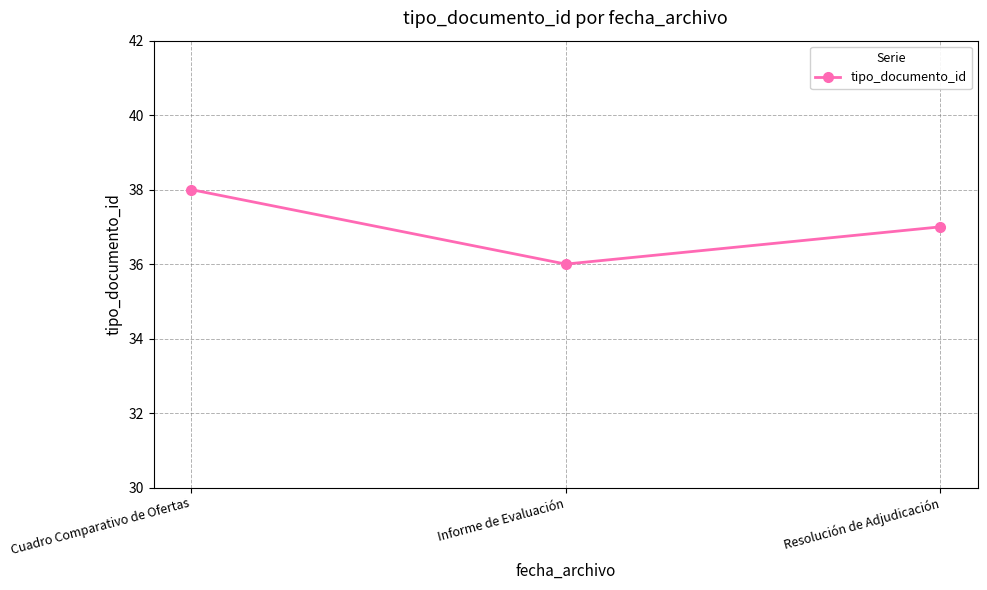

Which category has the lowest value across all series?

Informe de Evaluación